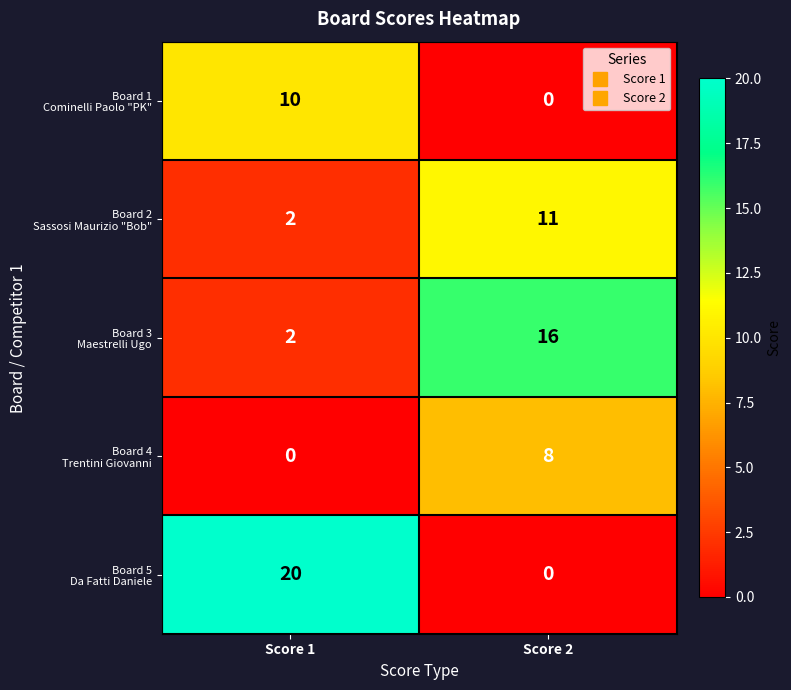

What is the total value across all series at Score 1?

34